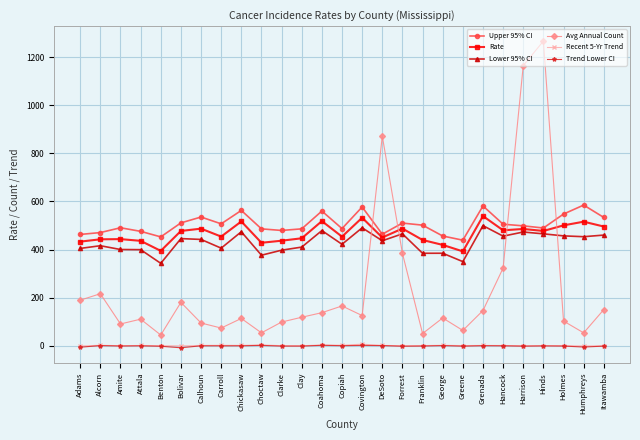

What is the difference between the maximum and minimum values in the Lower 95% CI series?

156.9